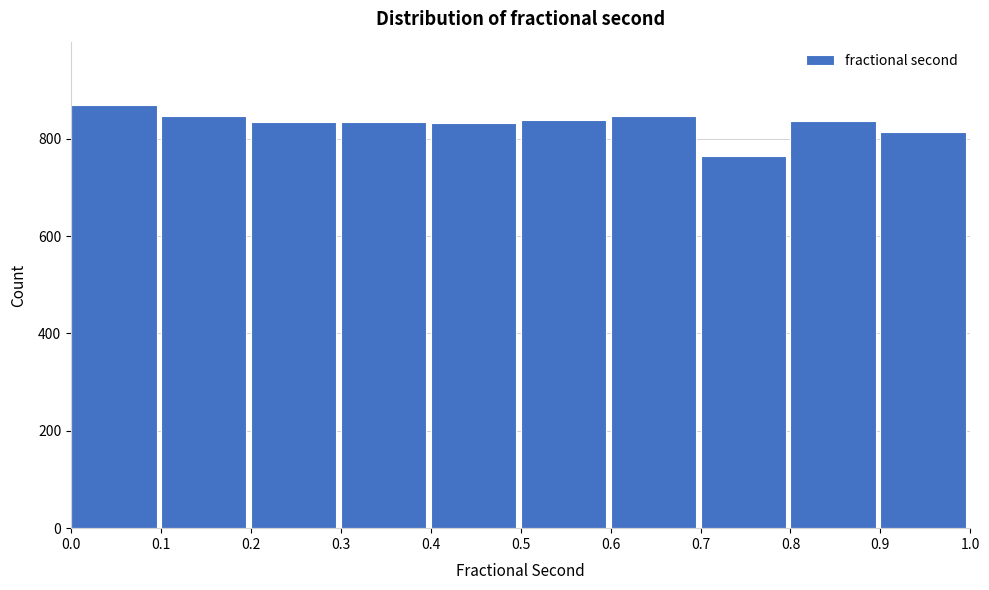

Reading left to right, list every bar in this chart as the range it spans on the x-axis followed by its height. The values are not printed on the chart, so give them approximately, as read against the axis.

0.0 to 0.1: 860
0.1 to 0.2: 840
0.2 to 0.3: 840
0.3 to 0.4: 840
0.4 to 0.5: 840
0.5 to 0.6: 840
0.6 to 0.7: 840
0.7 to 0.8: 760
0.8 to 0.9: 840
0.9 to 1.0: 820